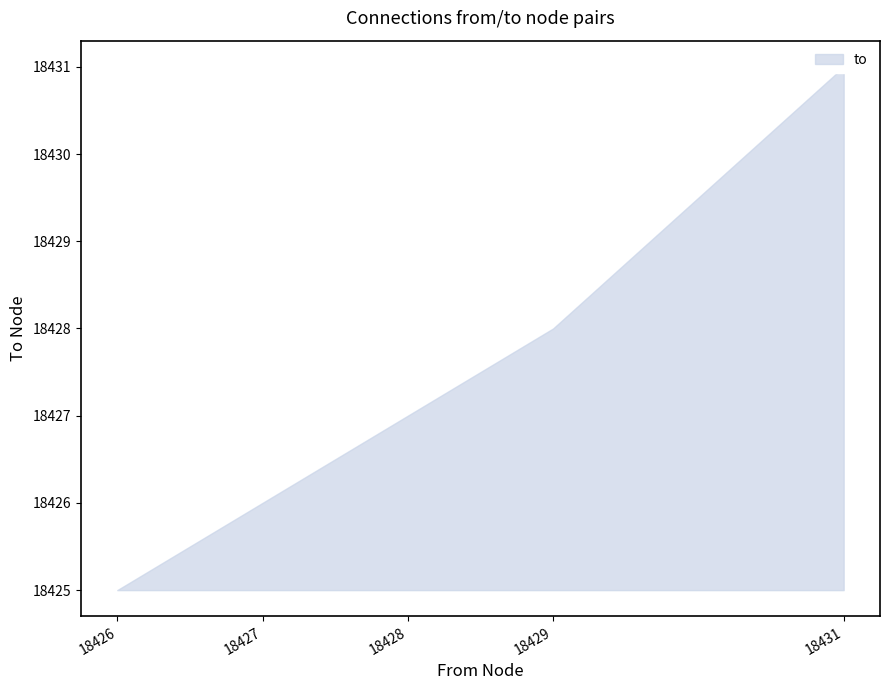

What is the approximate value at 18429?

18426.5